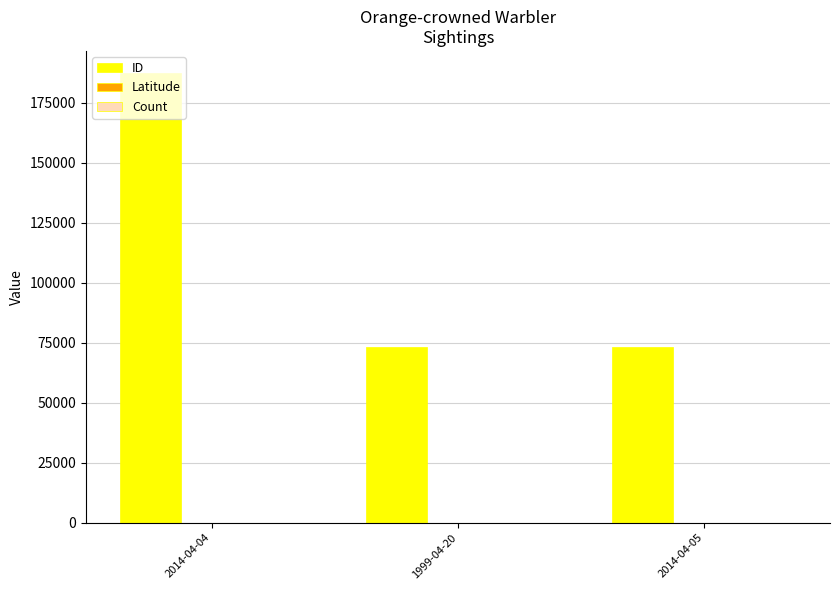

Which label corresponds to the largest value in the chart?

2014-04-04